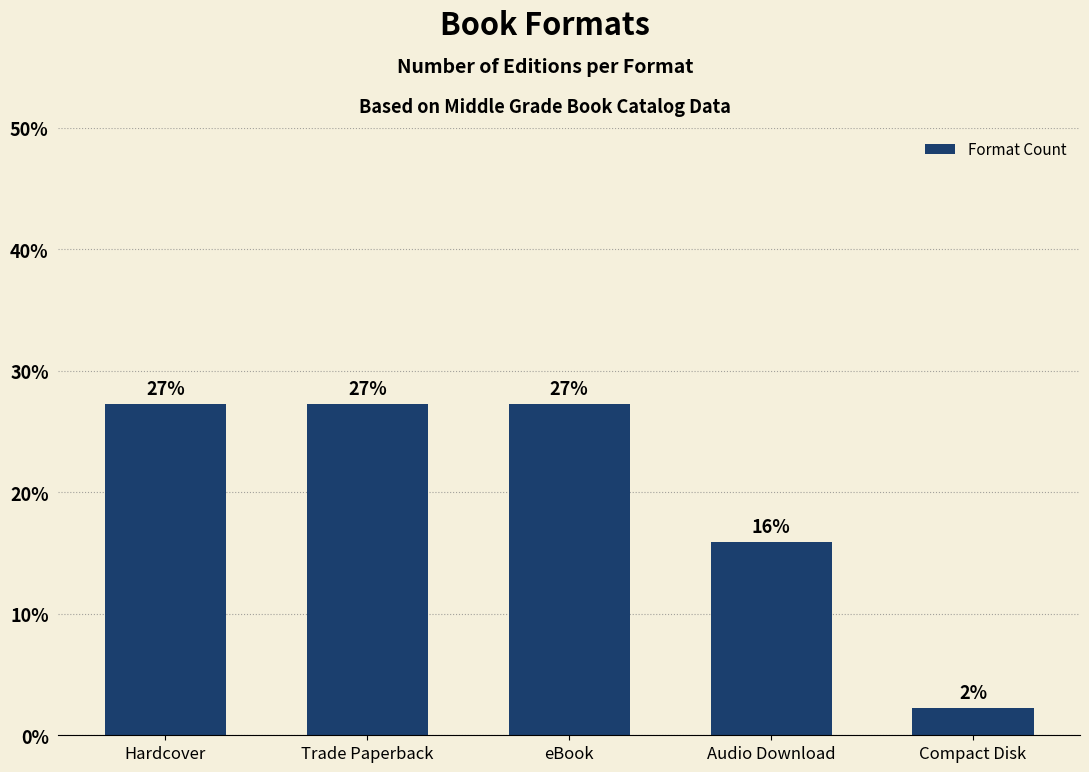

How many bars are there in total?

5